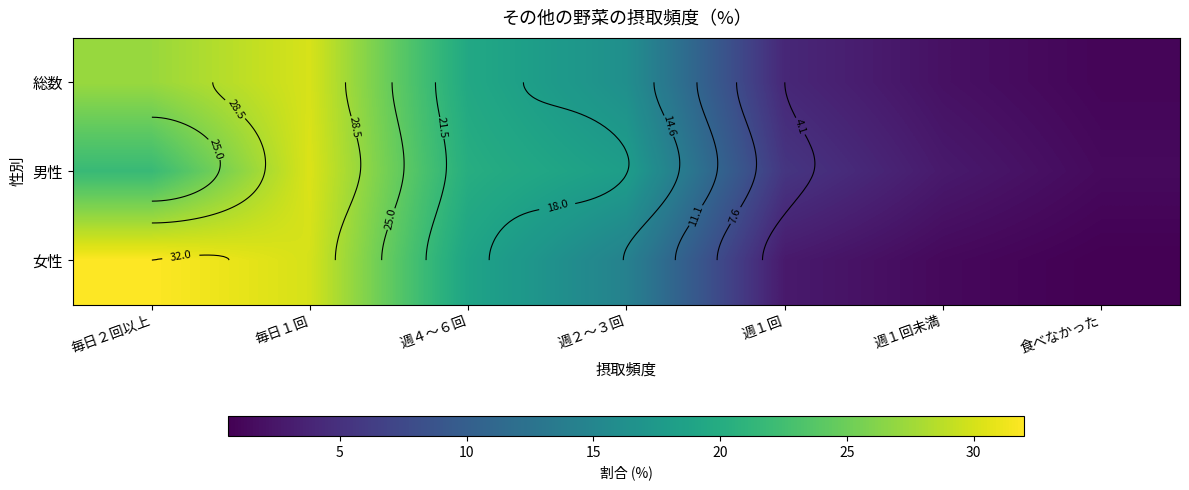

What is the lowest value of the 女性 series?

0.6